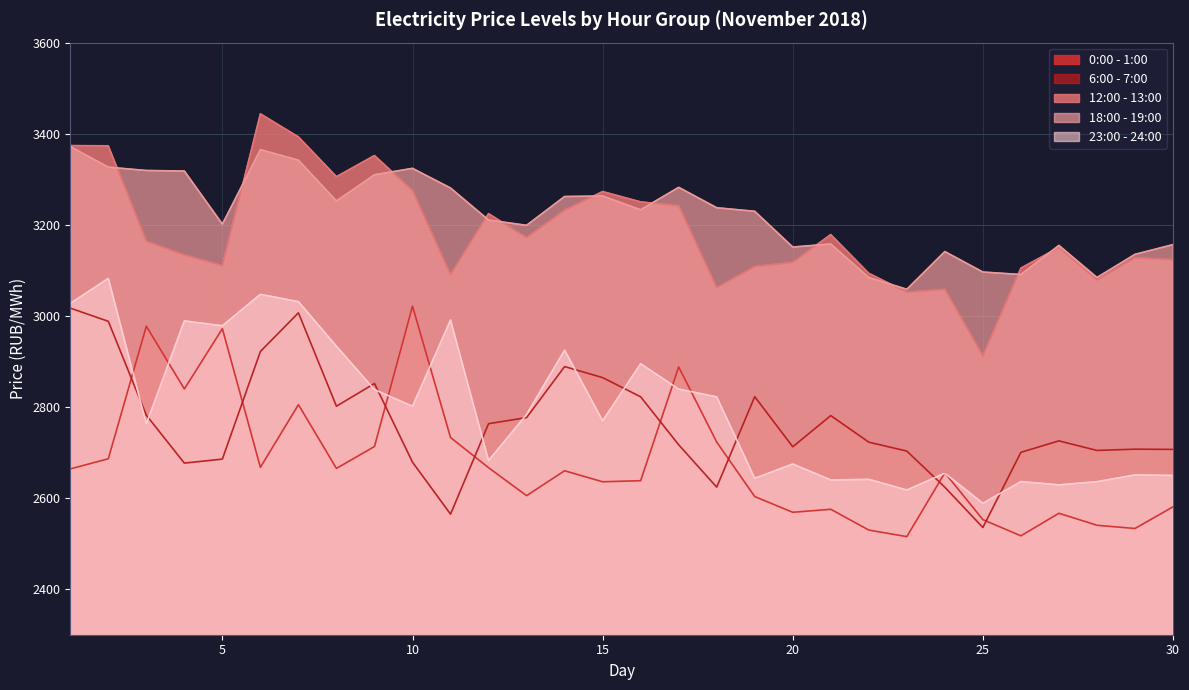

How many data points does each series have?

30